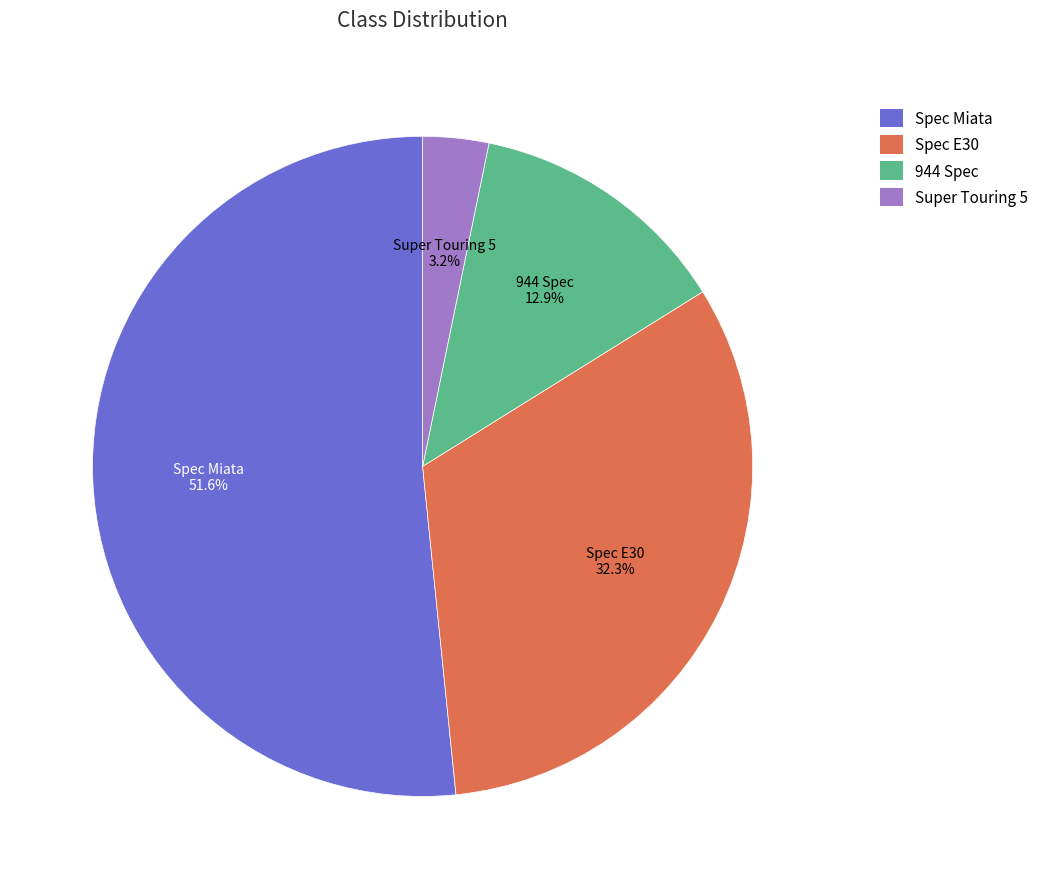

What is the smallest slice in the pie chart?

Super Touring 5